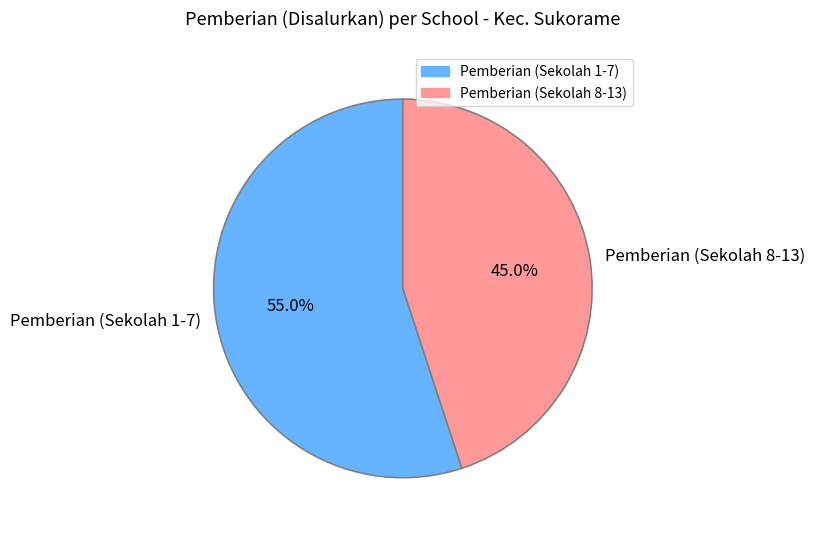

Which category has the smallest portion of the pie?

Pemberian (Sekolah 8-13)